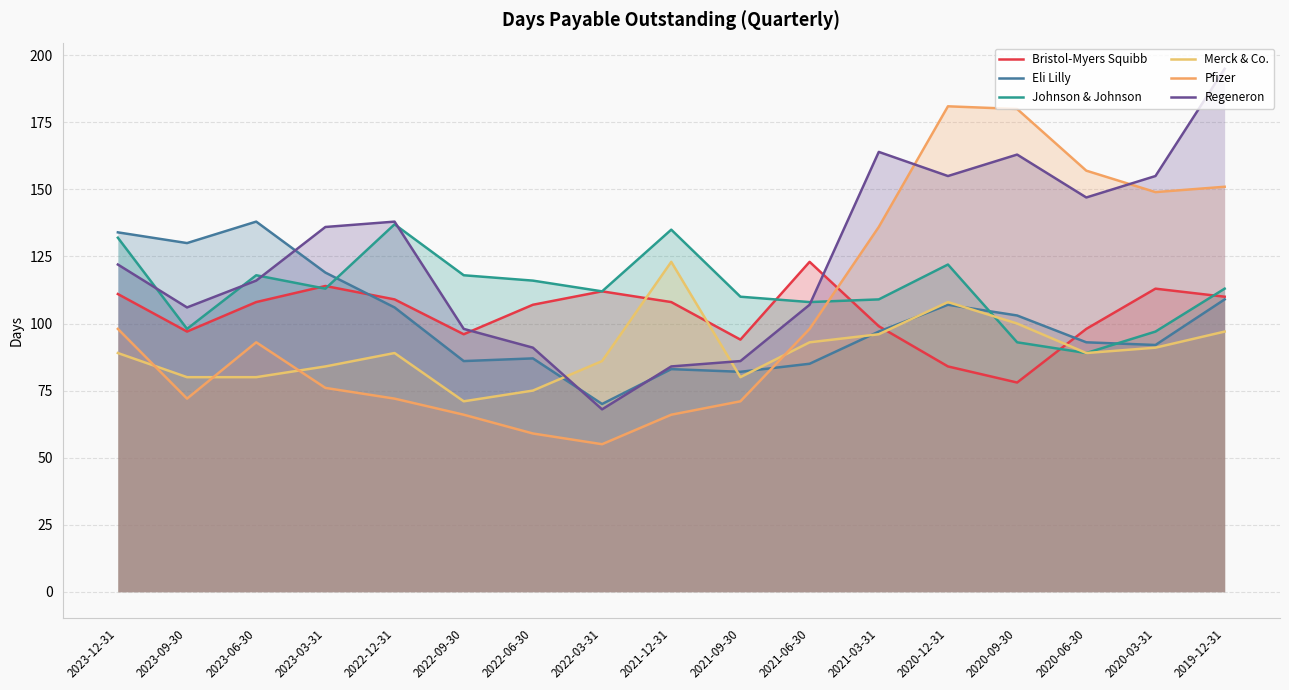

What is the total value across all series at 2023-12-31?

686